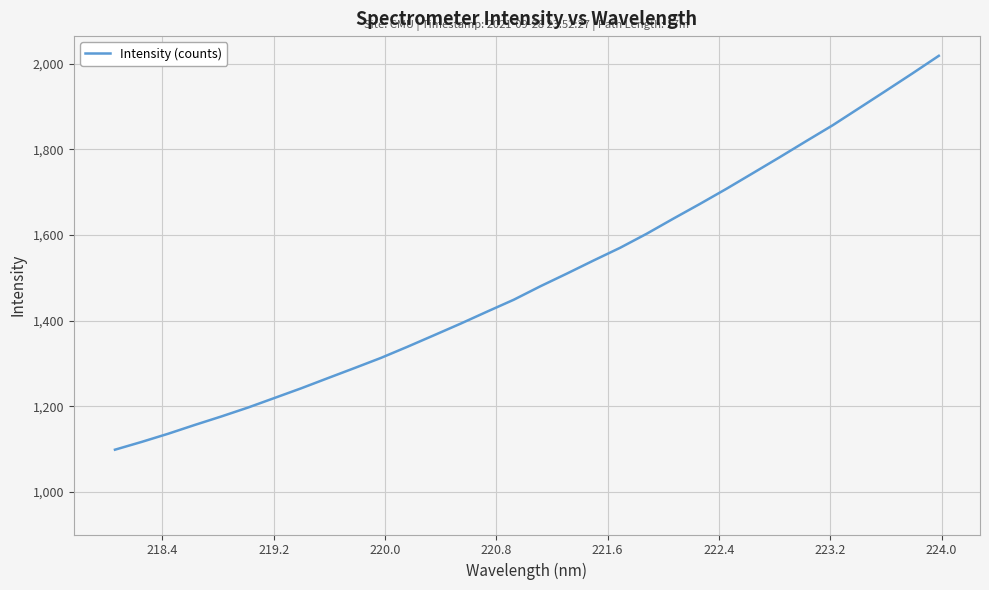

What is the difference between the maximum and minimum values?

920.7